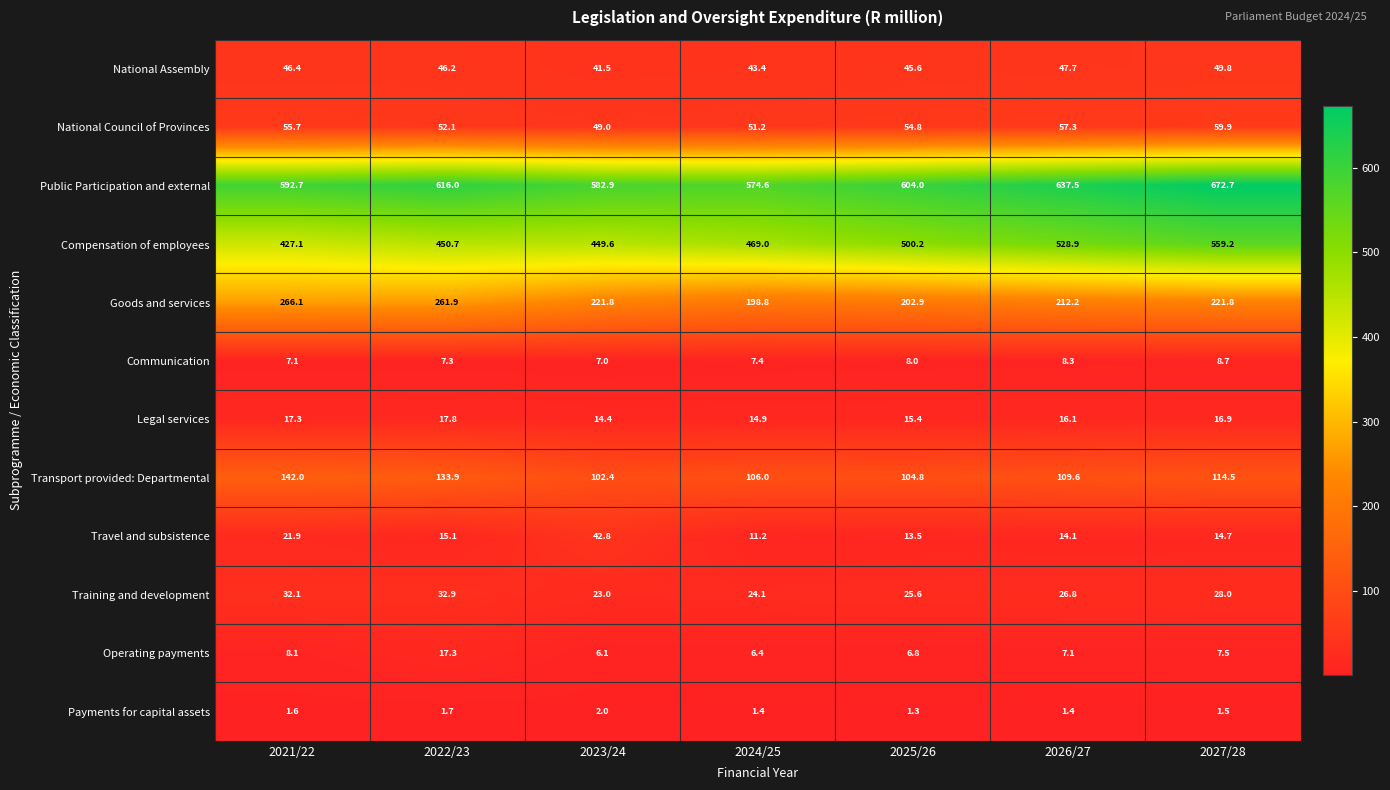

Between 2021/22 and 2023/24, which series saw the biggest shift?

Goods and services